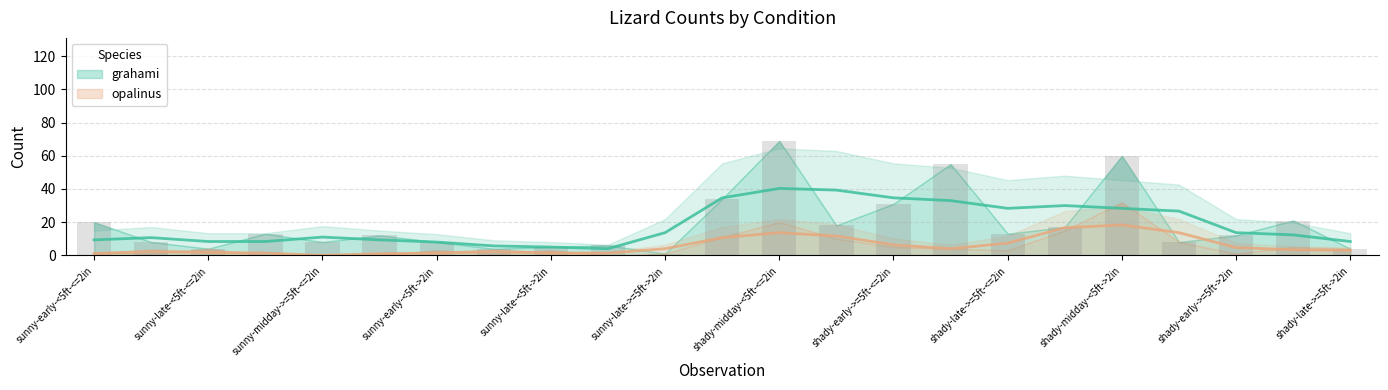

True or false: the data shows 5 at sunny-late-<5ft->2in.

True